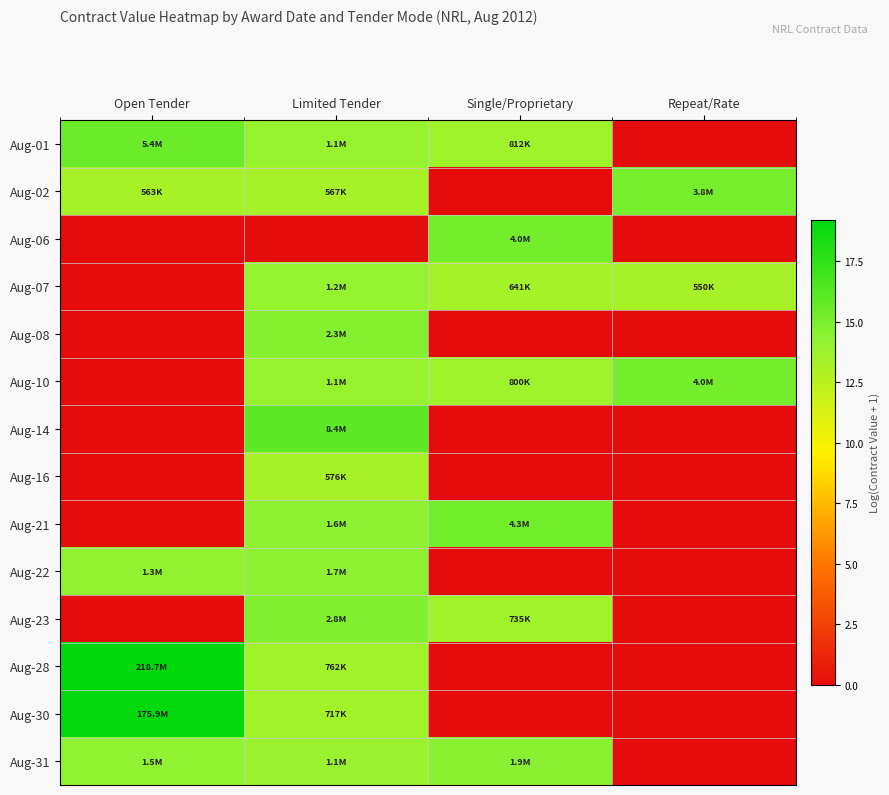

Which has a higher value, Limited Tender or Repeat/Rate?

Limited Tender